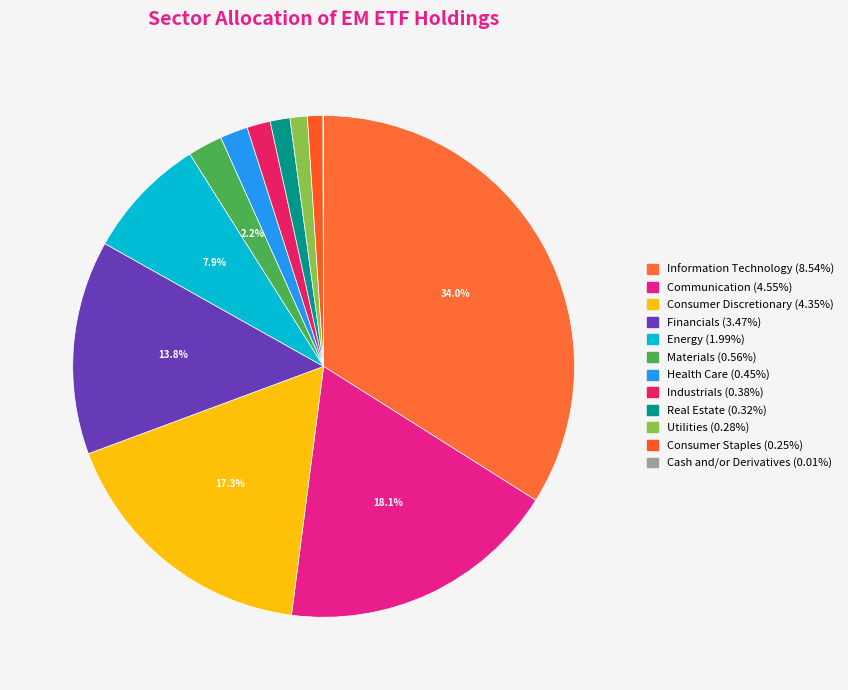

To the nearest percent, what portion does Energy represent?

8%